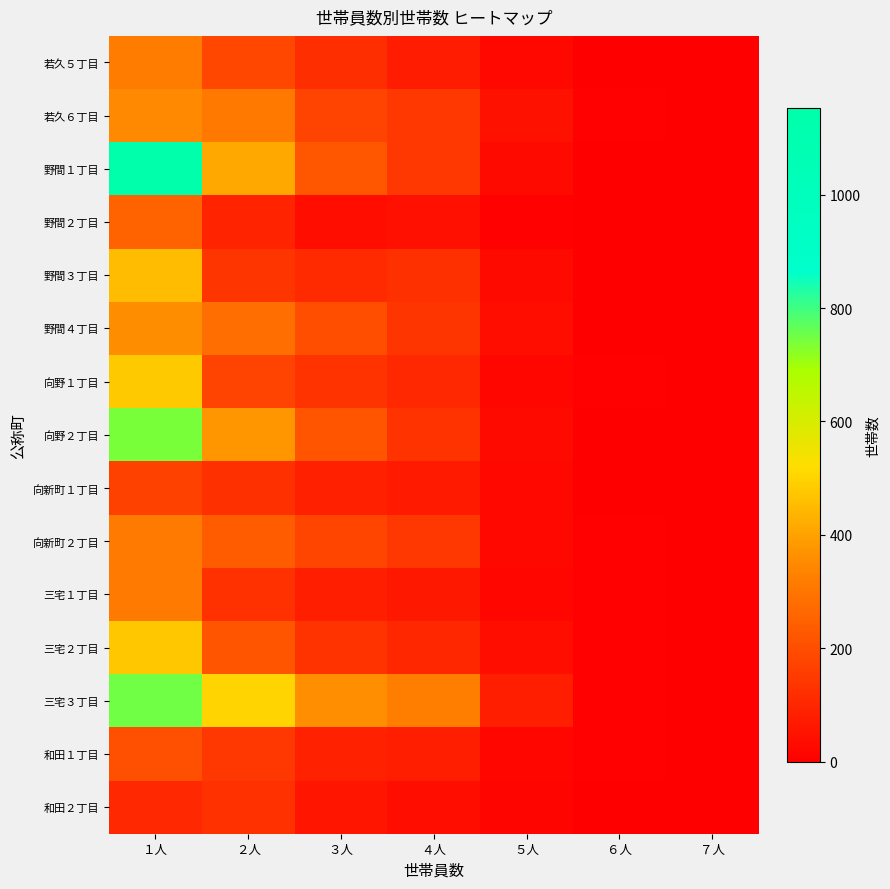

Count the number of data series in this chart.

15